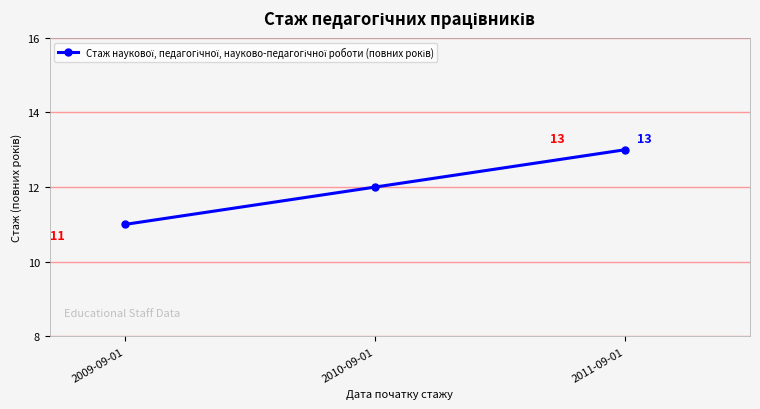

The chart shows a value of 20 at 2011-09-01. True or false?

False